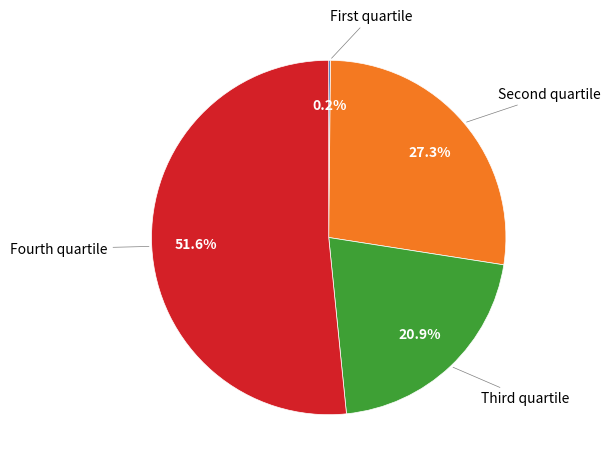

Is there any slice that represents more than half of the pie?

Yes